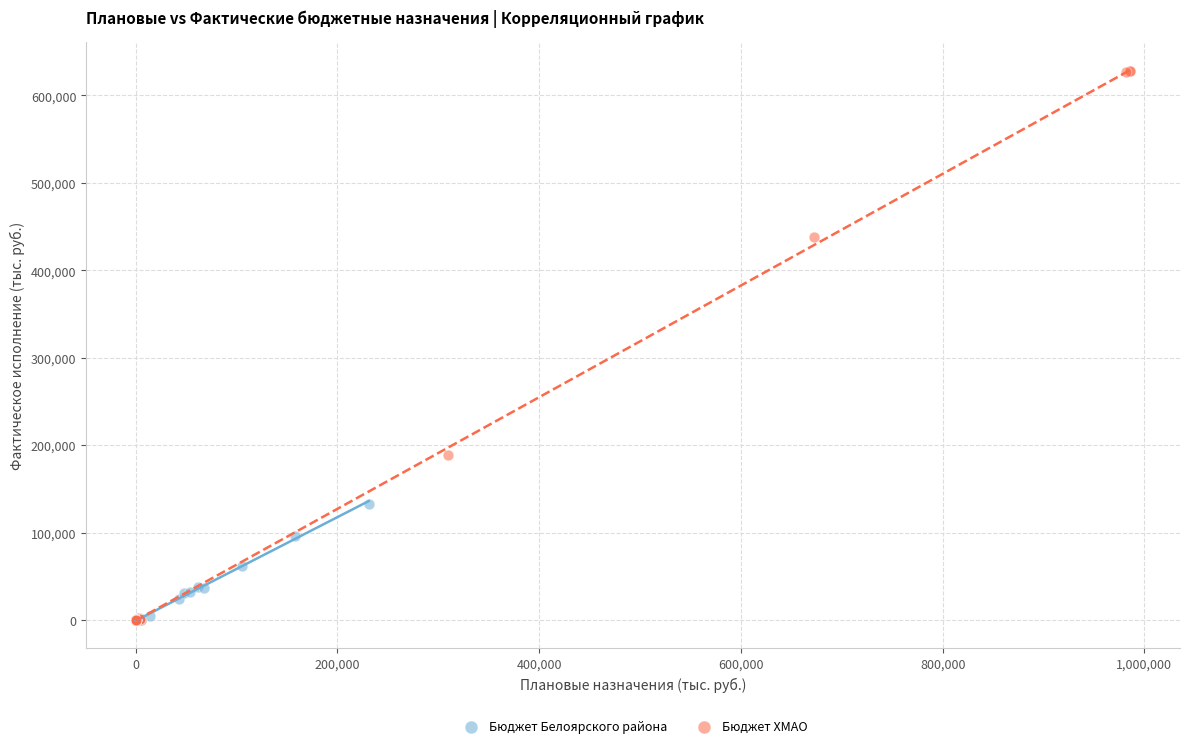

Which series has the largest Y range (max minus min)?

Бюджет ХМАО